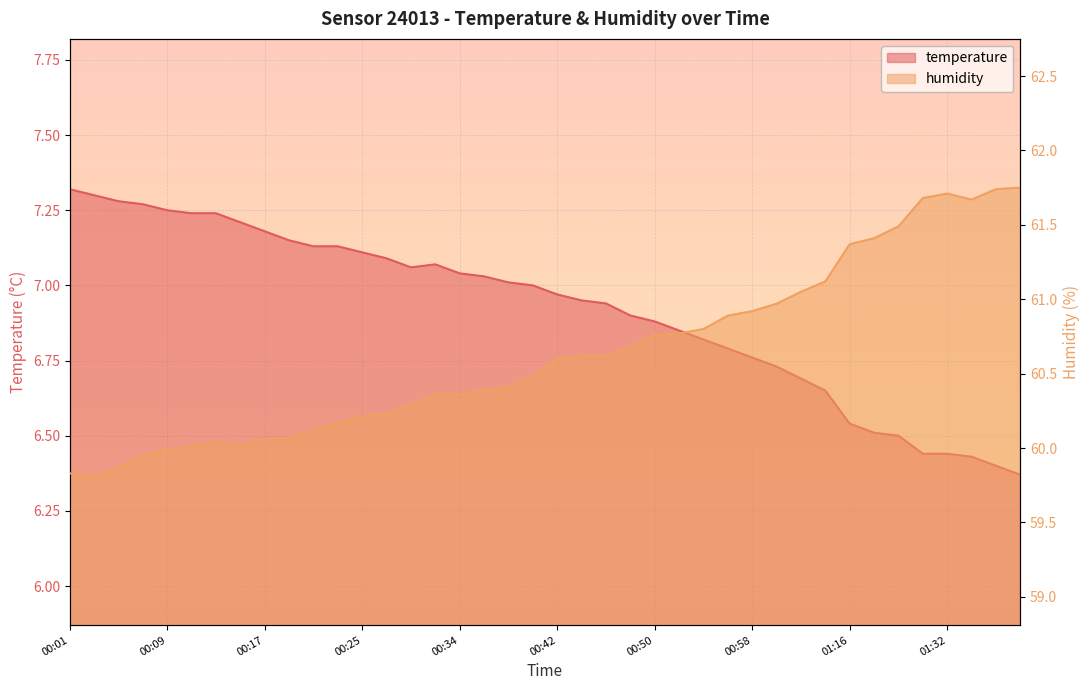

At which label does humidity reach its minimum?

00:03